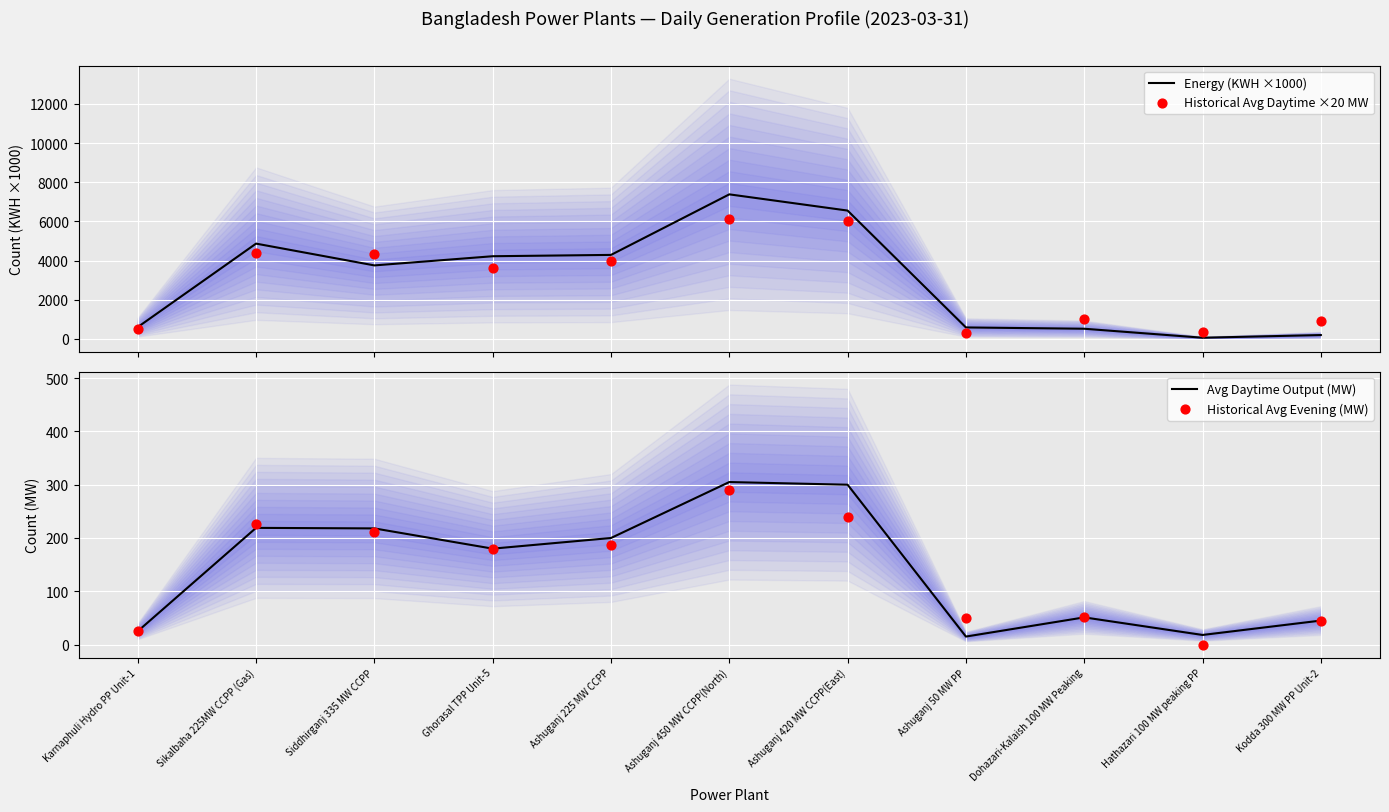

Which series contains the lowest Y value?

Historical Avg Evening (MW)